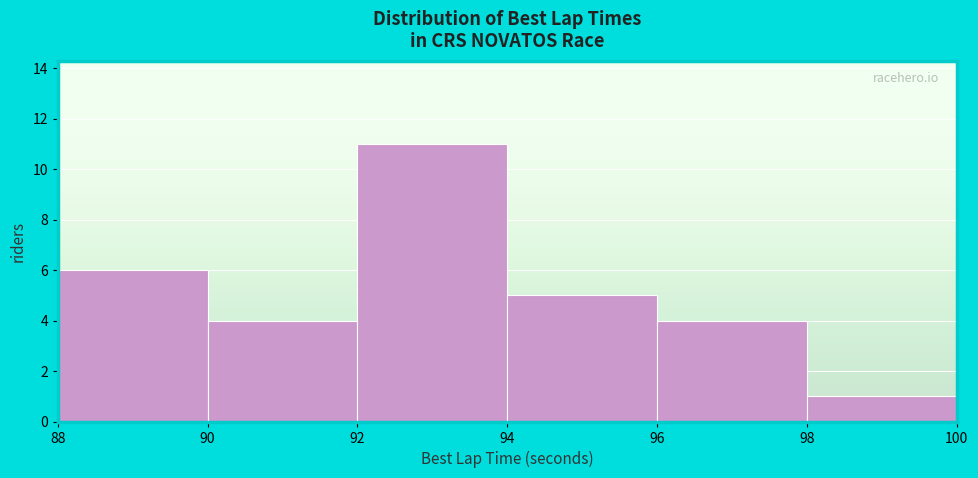

Which range on the x-axis has the tallest bar?

92 to 94